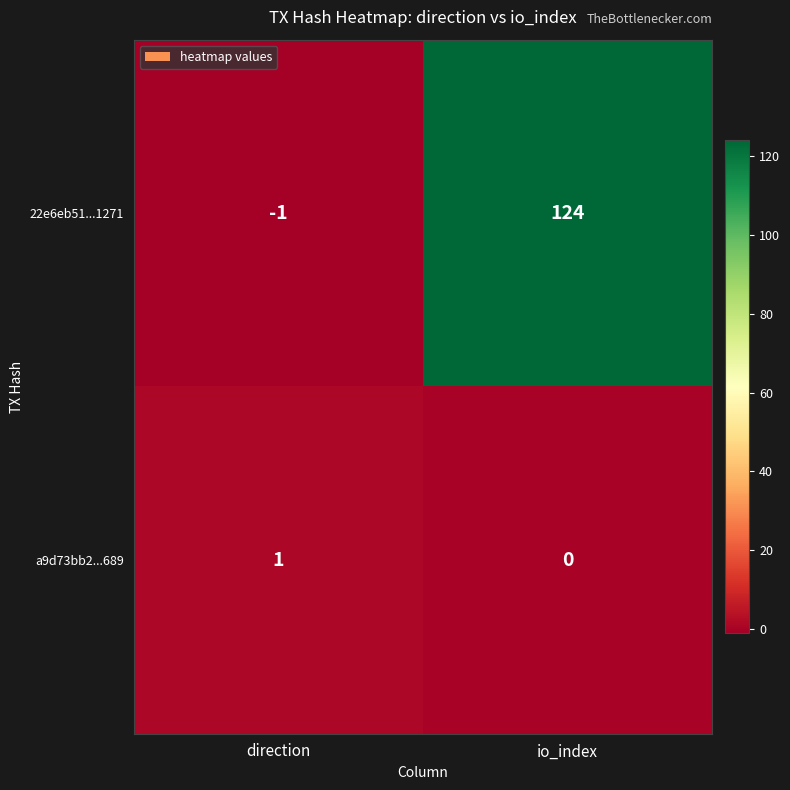

The a9d73bb2...689 series shows -1 at io_index. True or false?

False